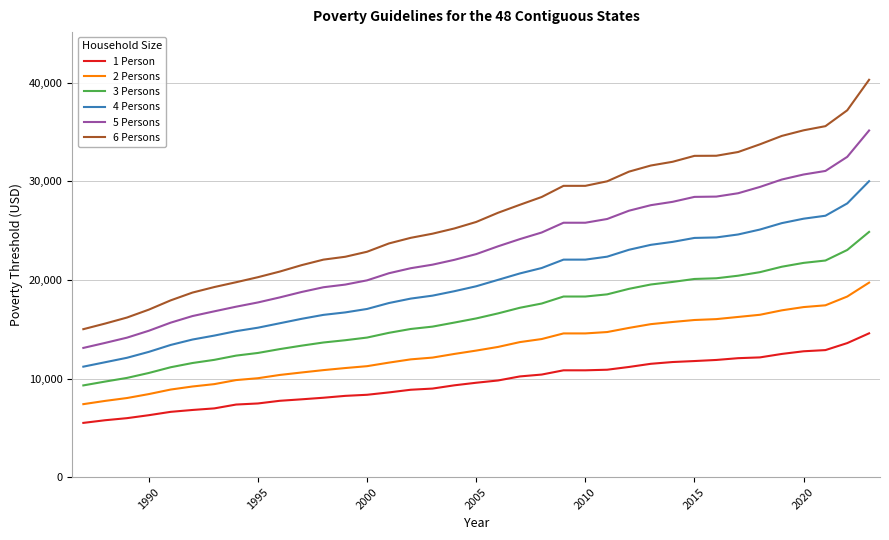

Is it true that 3 Persons equals 10492 at 1990?

False